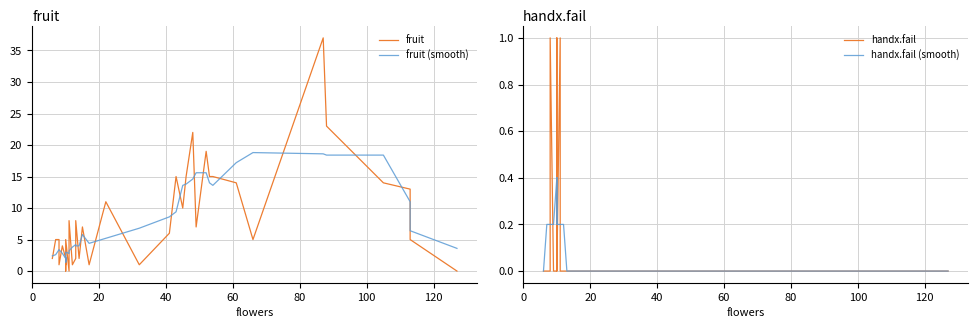

What is the difference between the maximum and minimum values in the handx.fail (smooth) series?

0.4